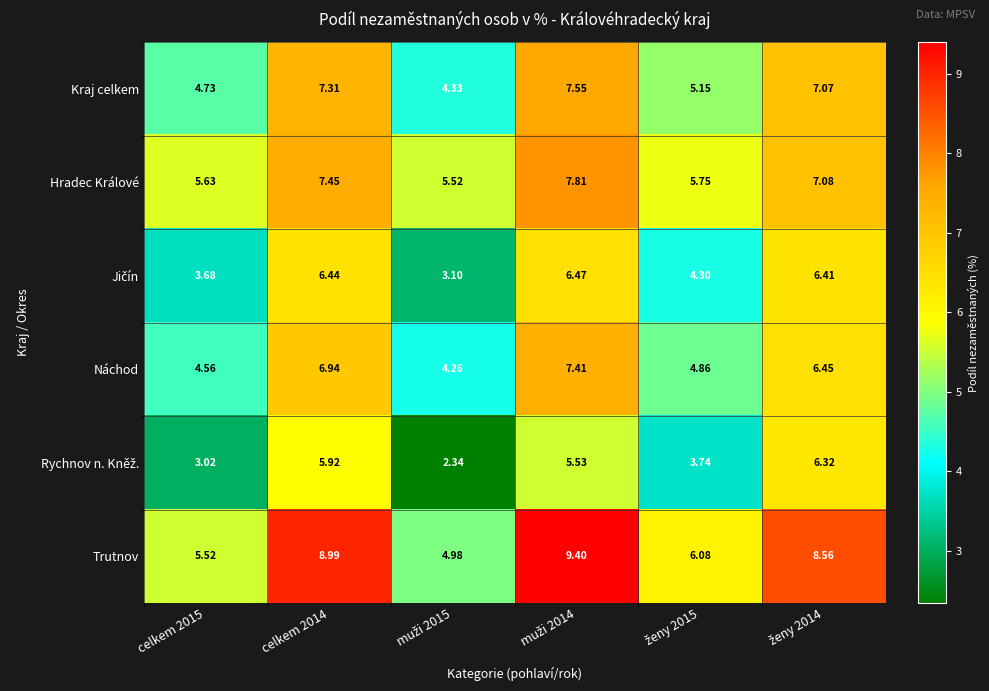

Which series has the largest total across all categories?

Trutnov